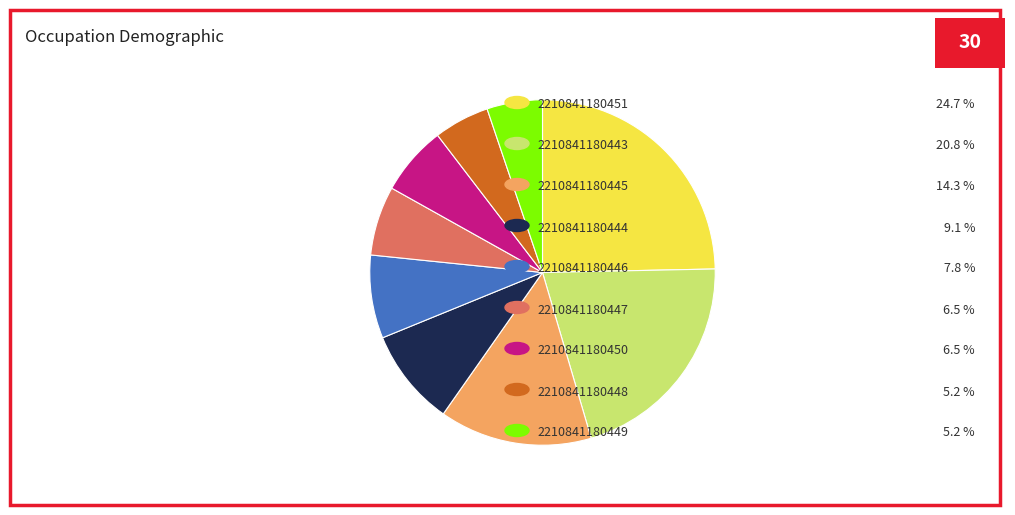

How many segments does this pie chart have?

9